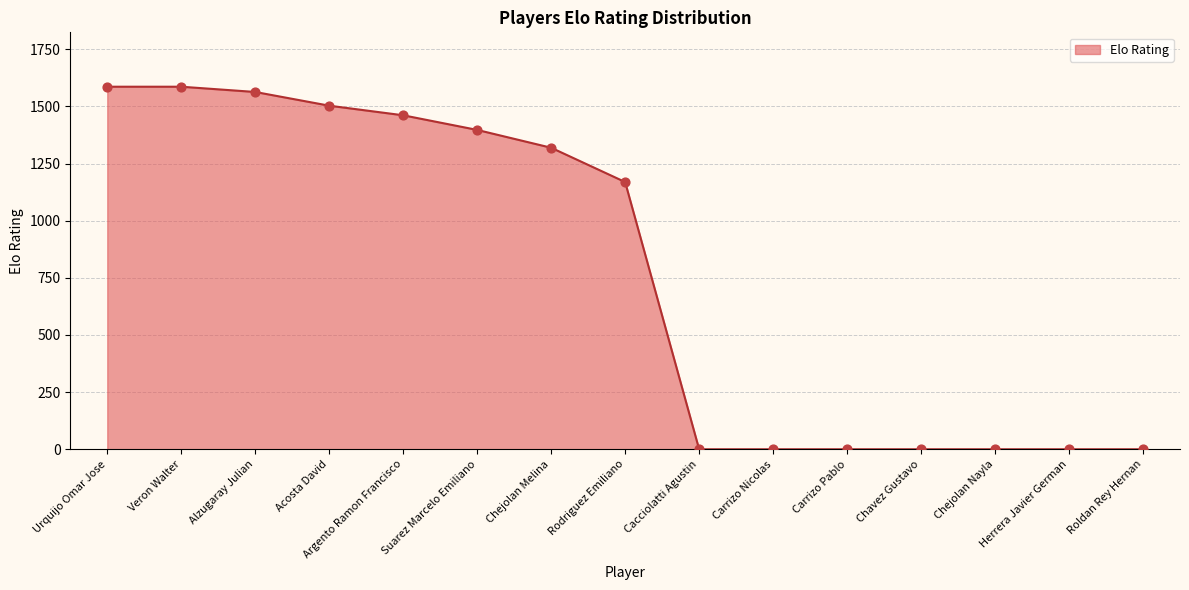

What is the change in value from Chejolan Melina to Carrizo Pablo?

-1319